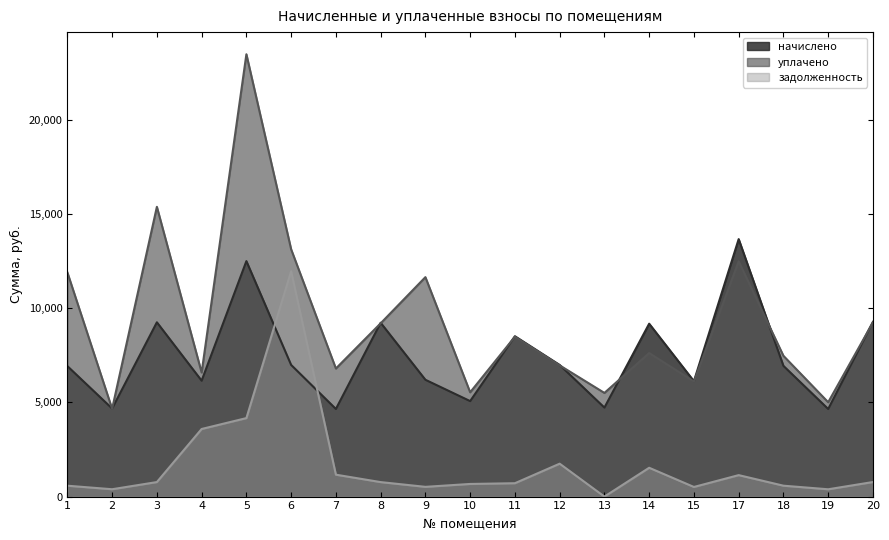

List the series in order of their peak value, lowest first.

задолженность, начислено, уплачено